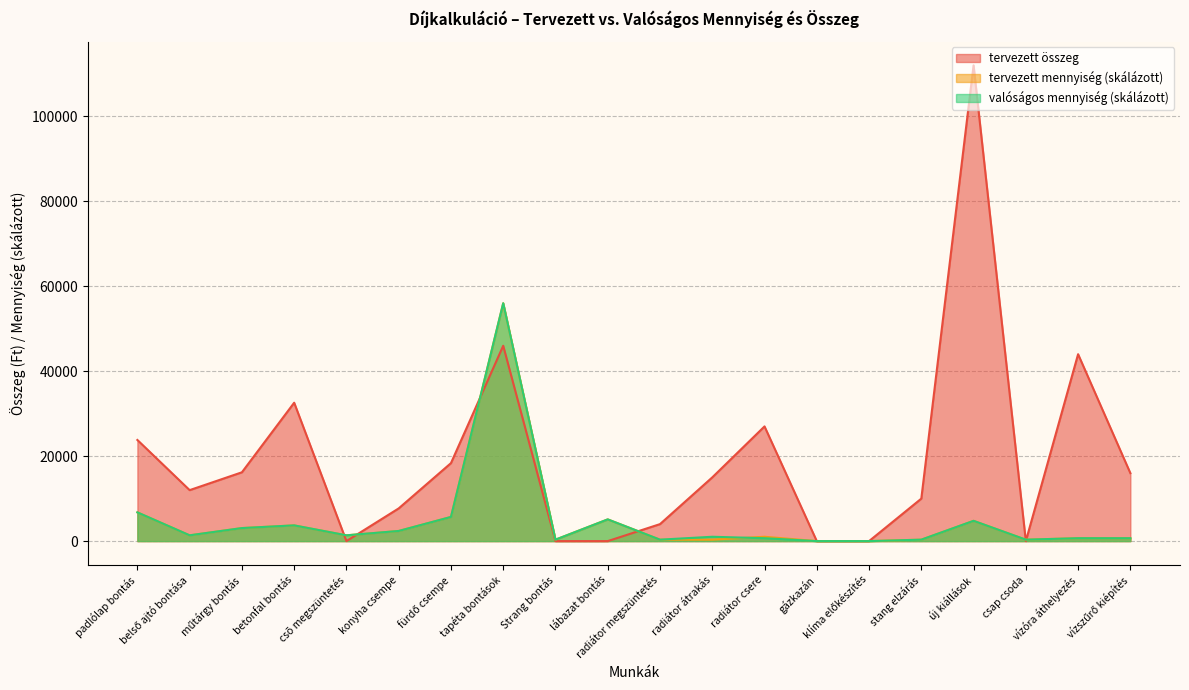

What is the spread (max minus min) of values at csõ megszüntetés?

1363.9